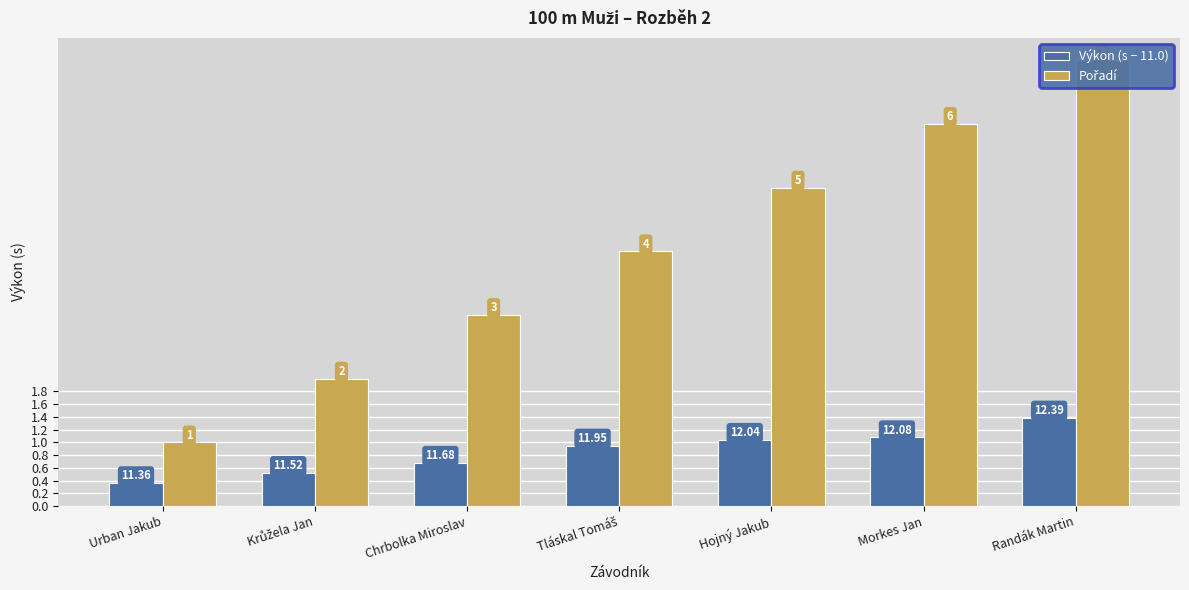

Reading left to right, transcribe all the data shown in this chart.

Výkon (s − 11.0): 0.4	0.5	0.7	0.9	1.0	1.1	1.4
Pořadí: 1.0	2.0	3.0	4.0	5.0	6.0	7.0